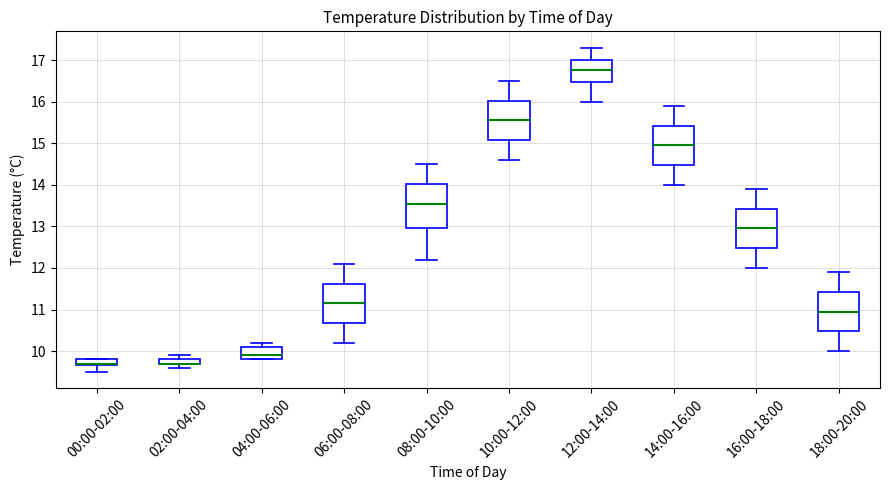

Which box is the tallest, from its lower edge to its upper edge?

08:00-10:00